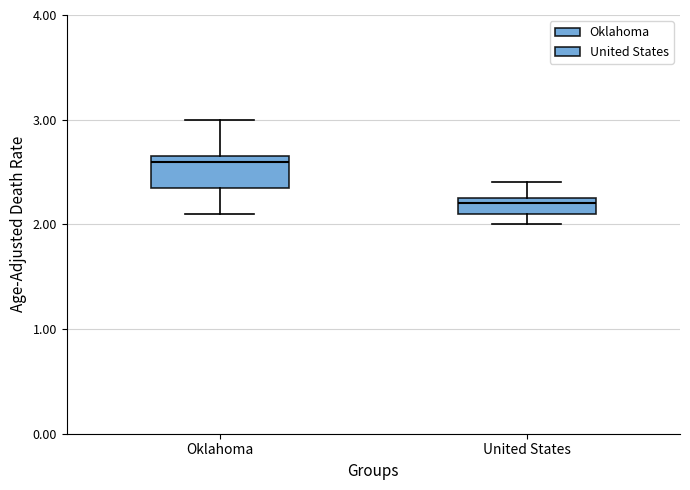

Which box is the tallest, from its lower edge to its upper edge?

Oklahoma